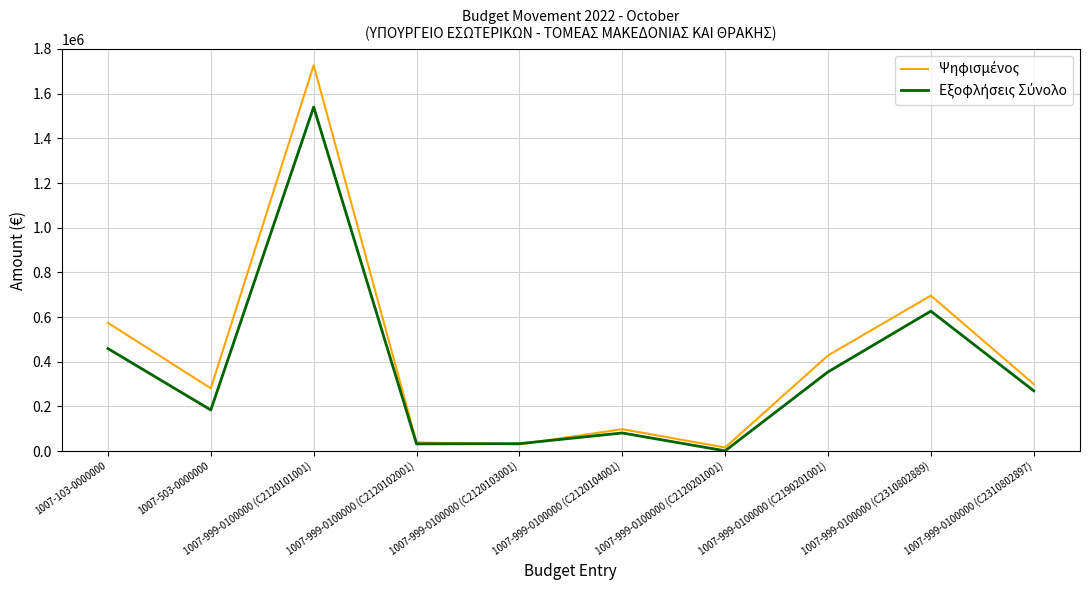

What is the spread (max minus min) of values at 1007-999-0100000 (C2190201001)?

73643.6